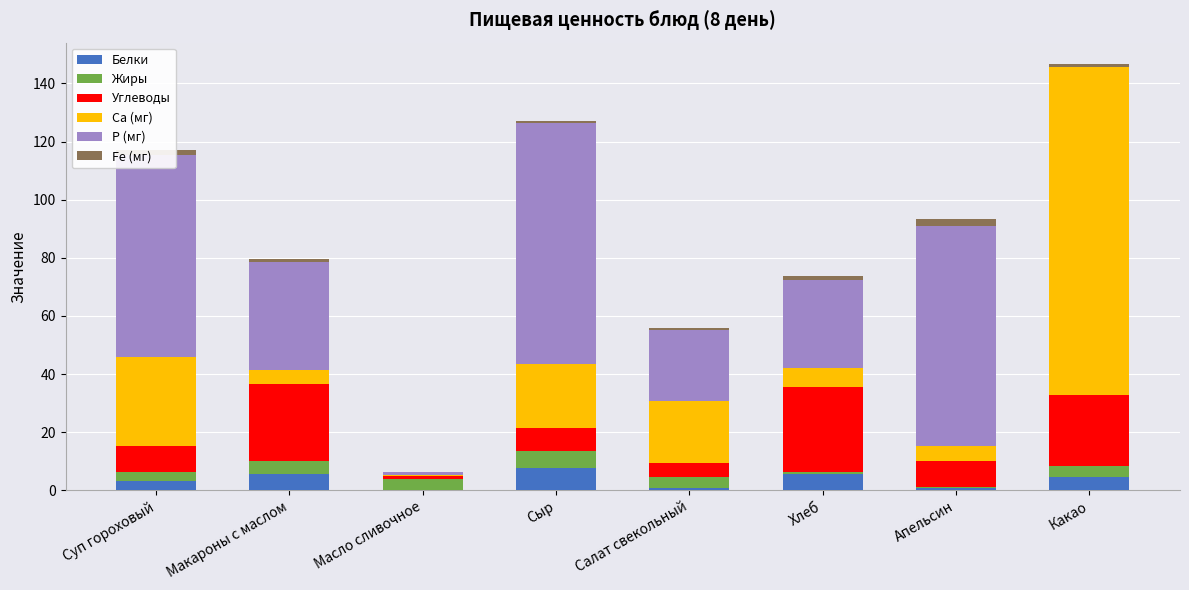

The value of Белки at Какао is 4.5. True or false?

True